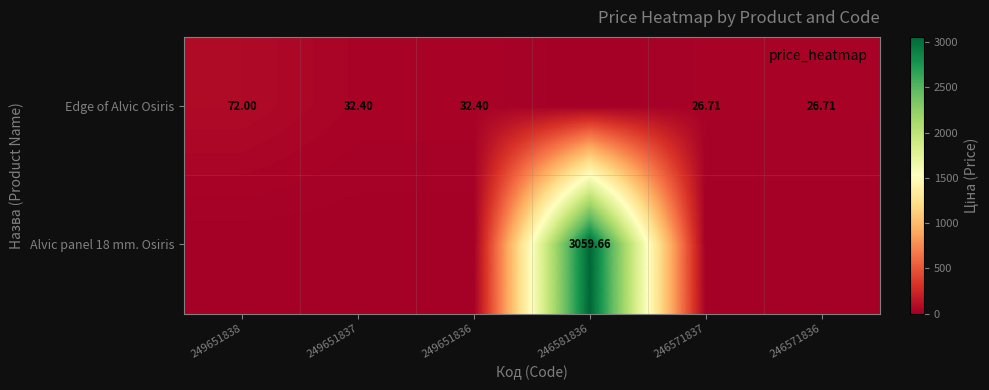

Rank the series at 246571837 from lowest to highest value.

Alvic panel 18 mm. Osiris, Edge of Alvic Osiris